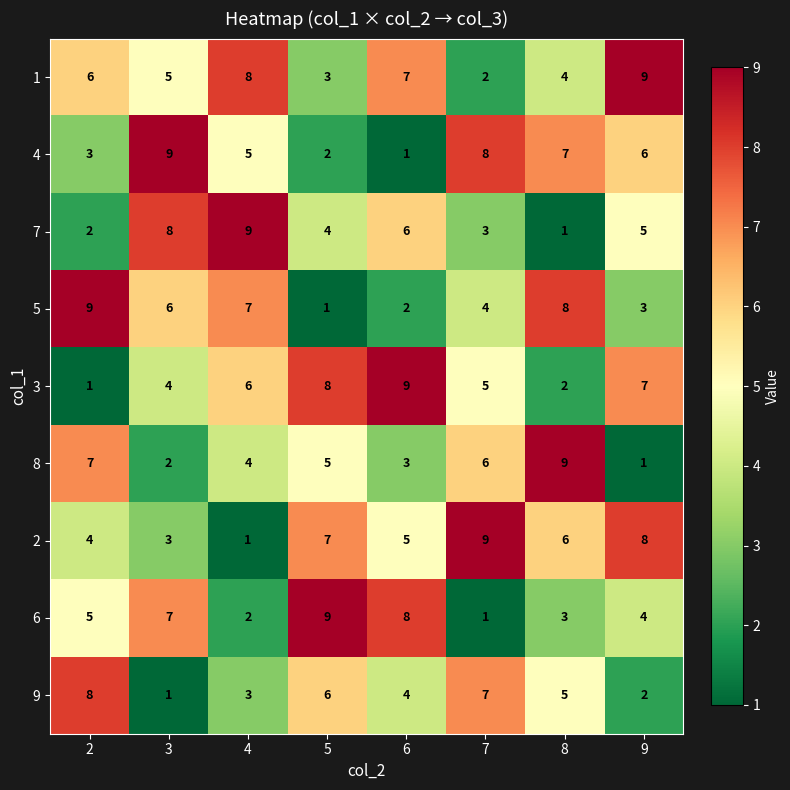

At which label is 4 closest to 5?

4